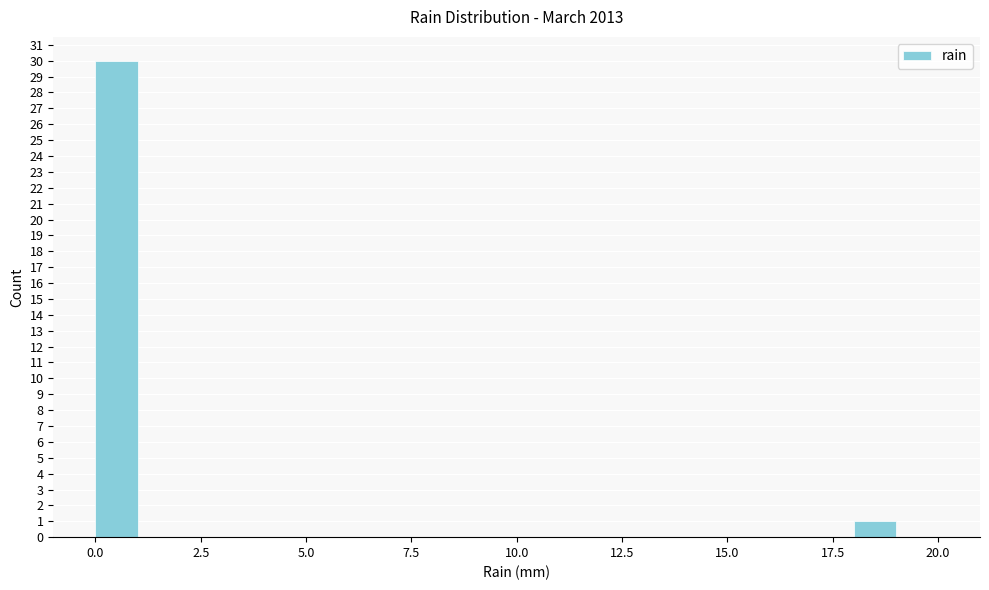

Around what value on the x-axis is the tallest bar? Give the approximate position of its centre, as read against the axis.

0.5